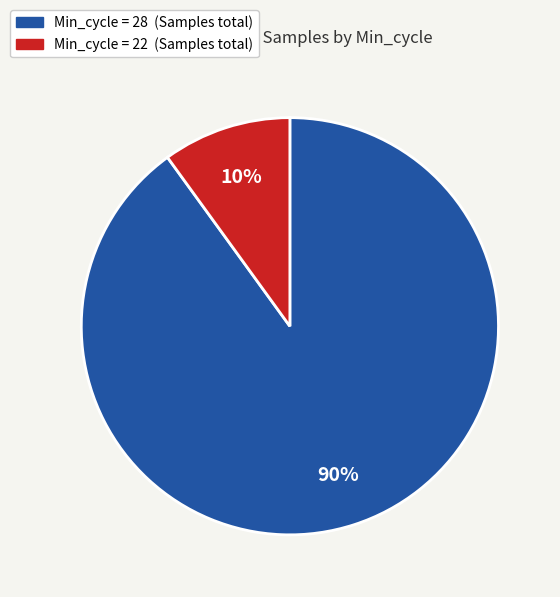

How many segments does this pie chart have?

2